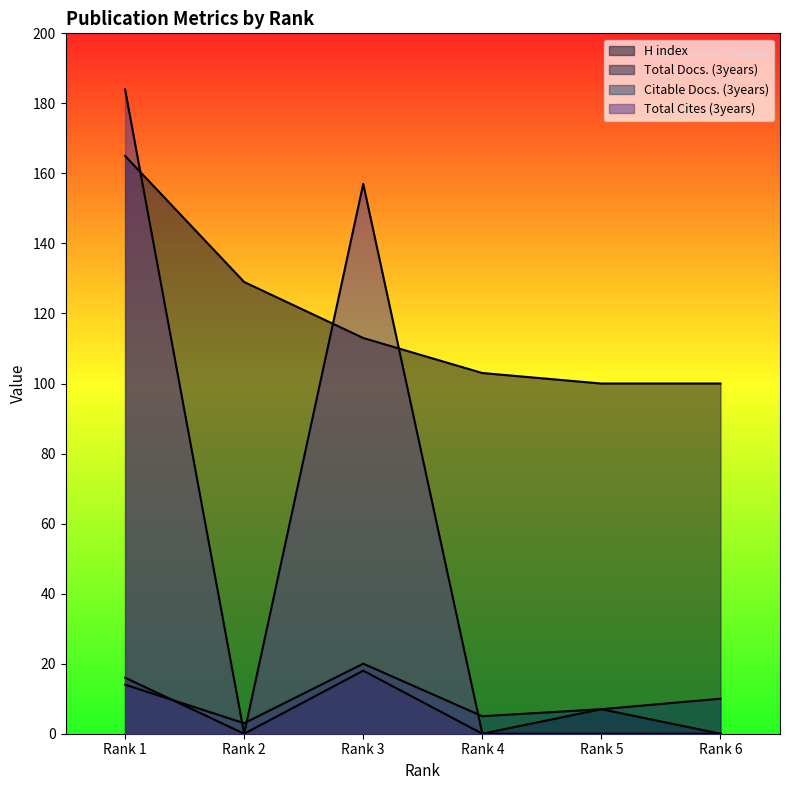

At which category does Total Cites (3years) reach its first local valley?

Rank 2